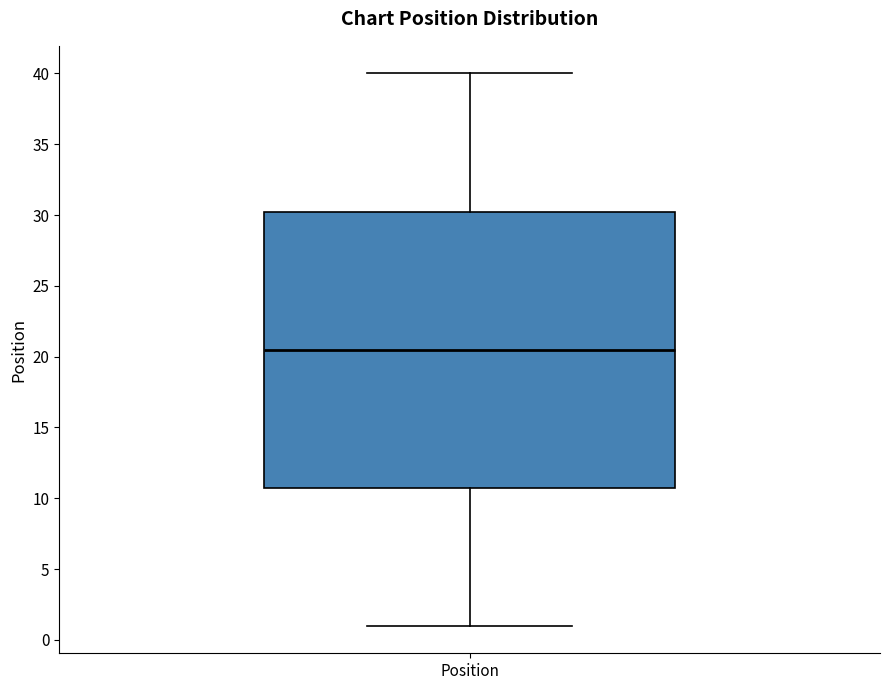

Read this box plot against the y-axis: the position of the median line, the range covered by the box, and the ends of both whiskers. The values are not printed on the chart, so give them approximately, as read against the axis.

median 20.5, box 11.0 to 30.5, whiskers 1.0 to 40.0